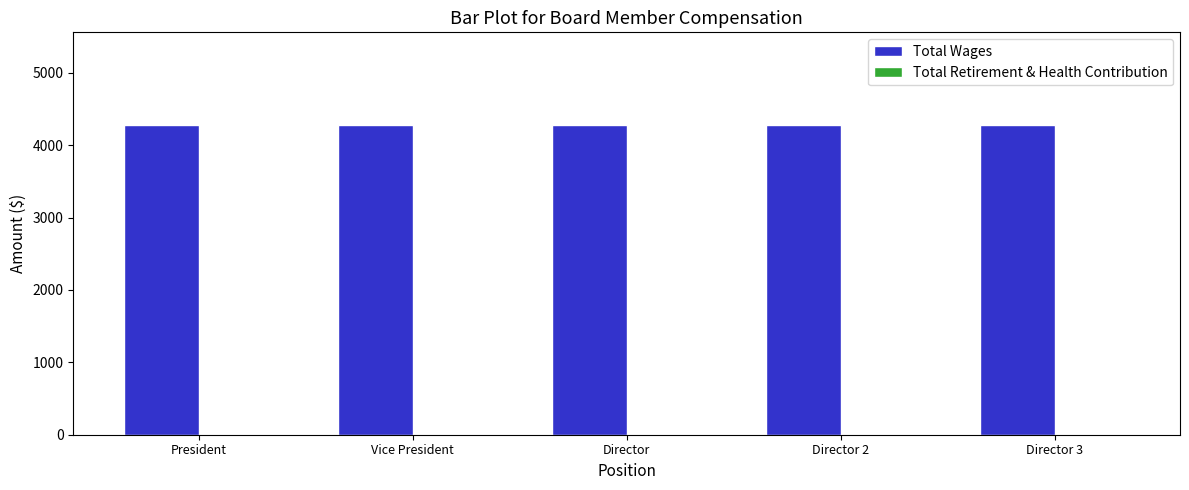

What is the lowest value of the Total Wages series?

4276